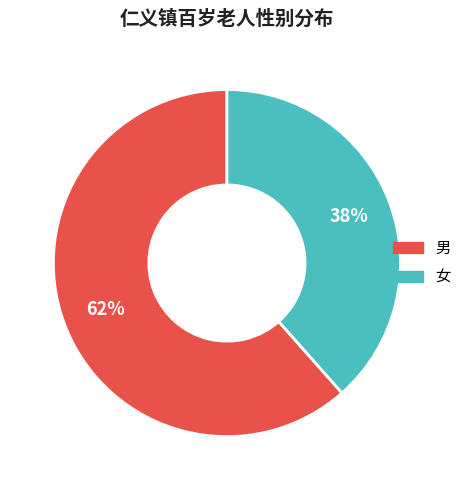

To the nearest percent, what portion does 男 represent?

62%